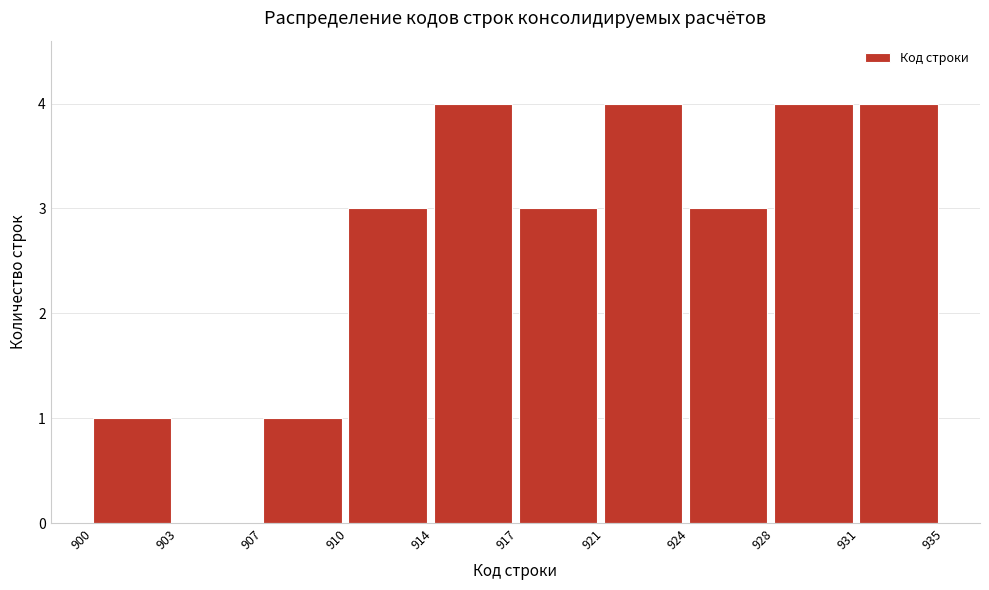

Reading left to right, what are all the values shown in this chart?

900=1	903=0	907=1	910=3	914=4	917=3	921=4	924=3	928=4	931=4